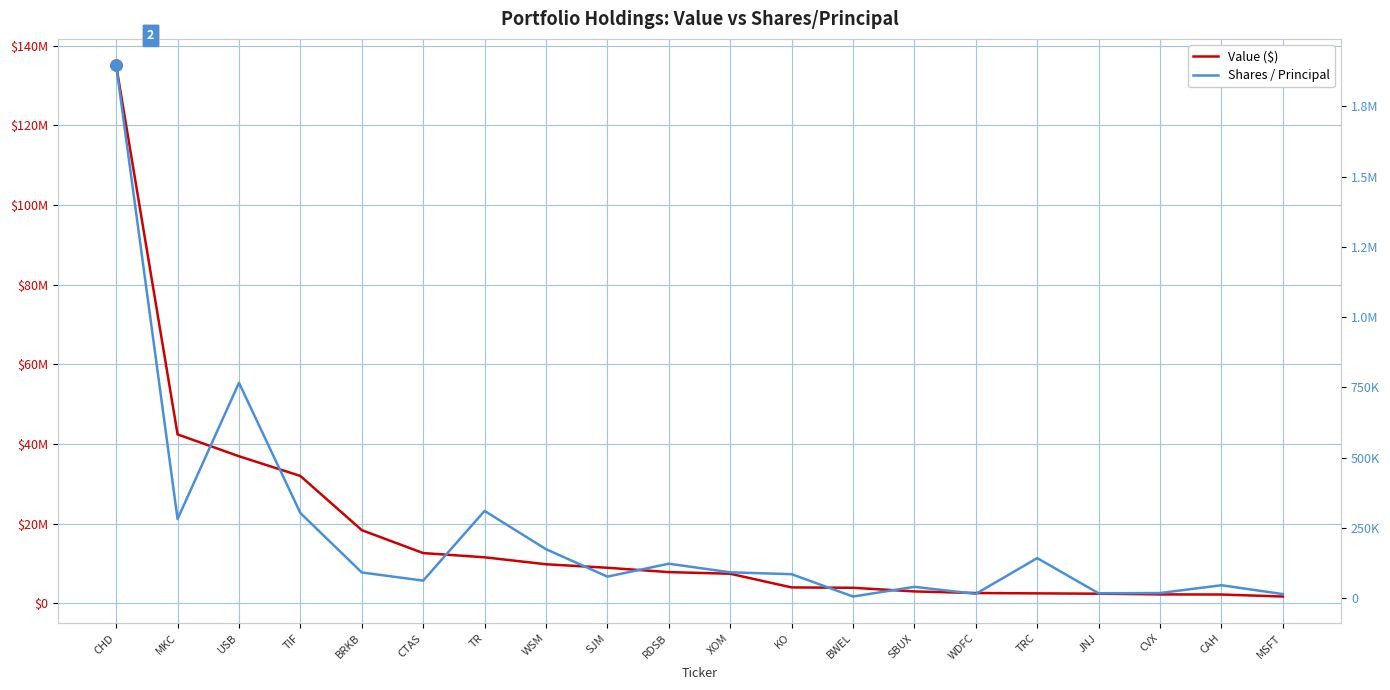

Which label corresponds to the smallest value in the chart?

BWEL